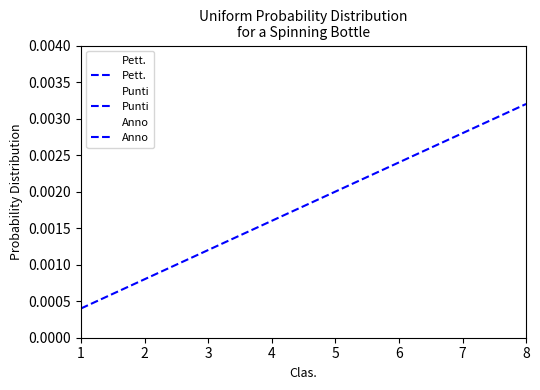

Rank the series by their maximum value, from highest to lowest.

Anno, Pett., Punti